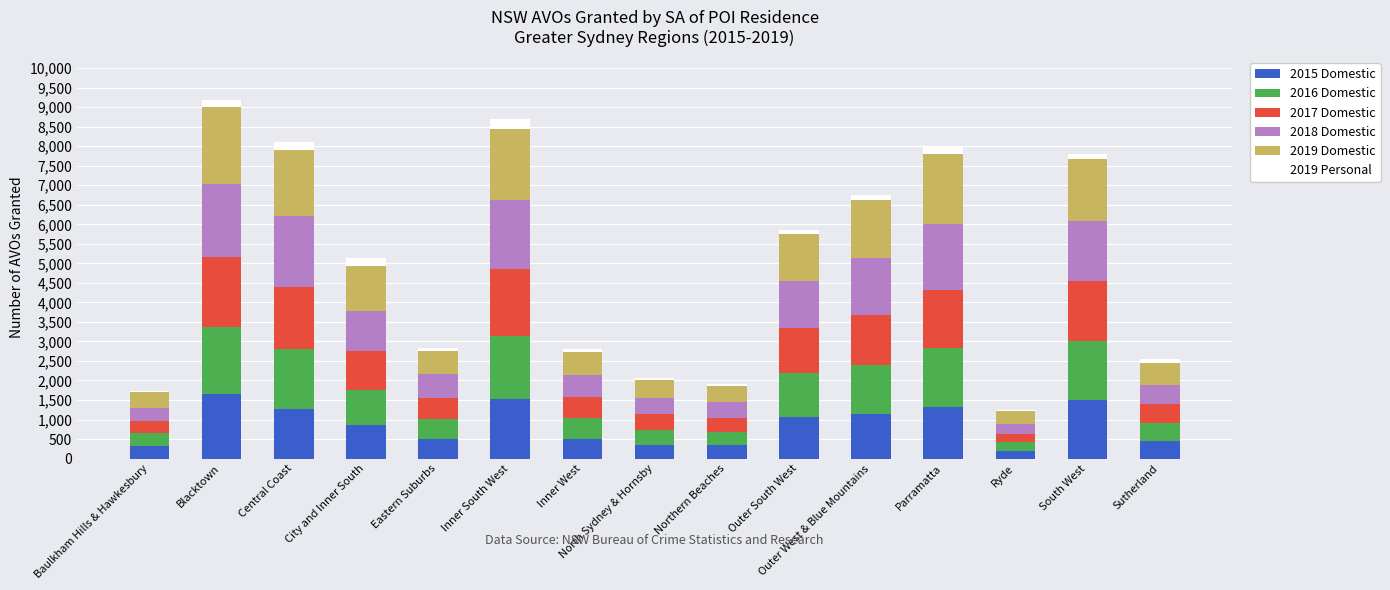

The value of 2015 Domestic at Baulkham Hills & Hawkesbury is 323. True or false?

True